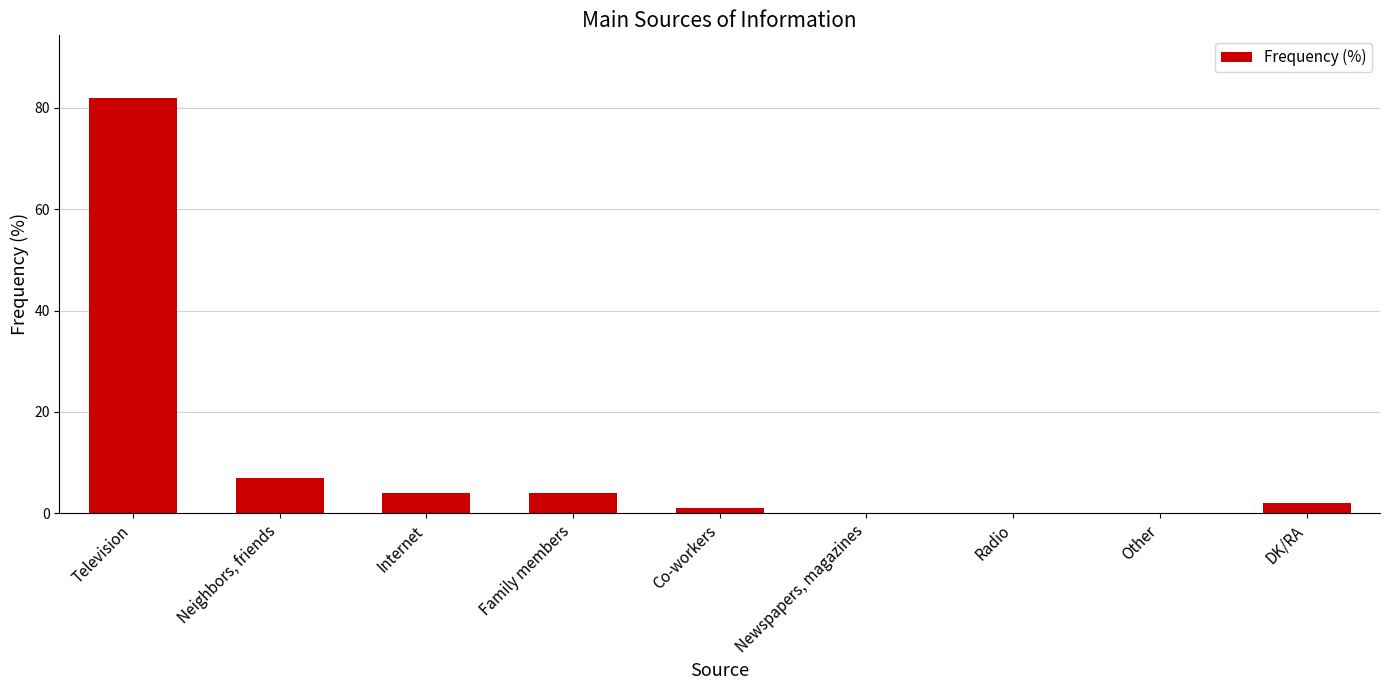

The chart shows a value of 4 at Internet. True or false?

True